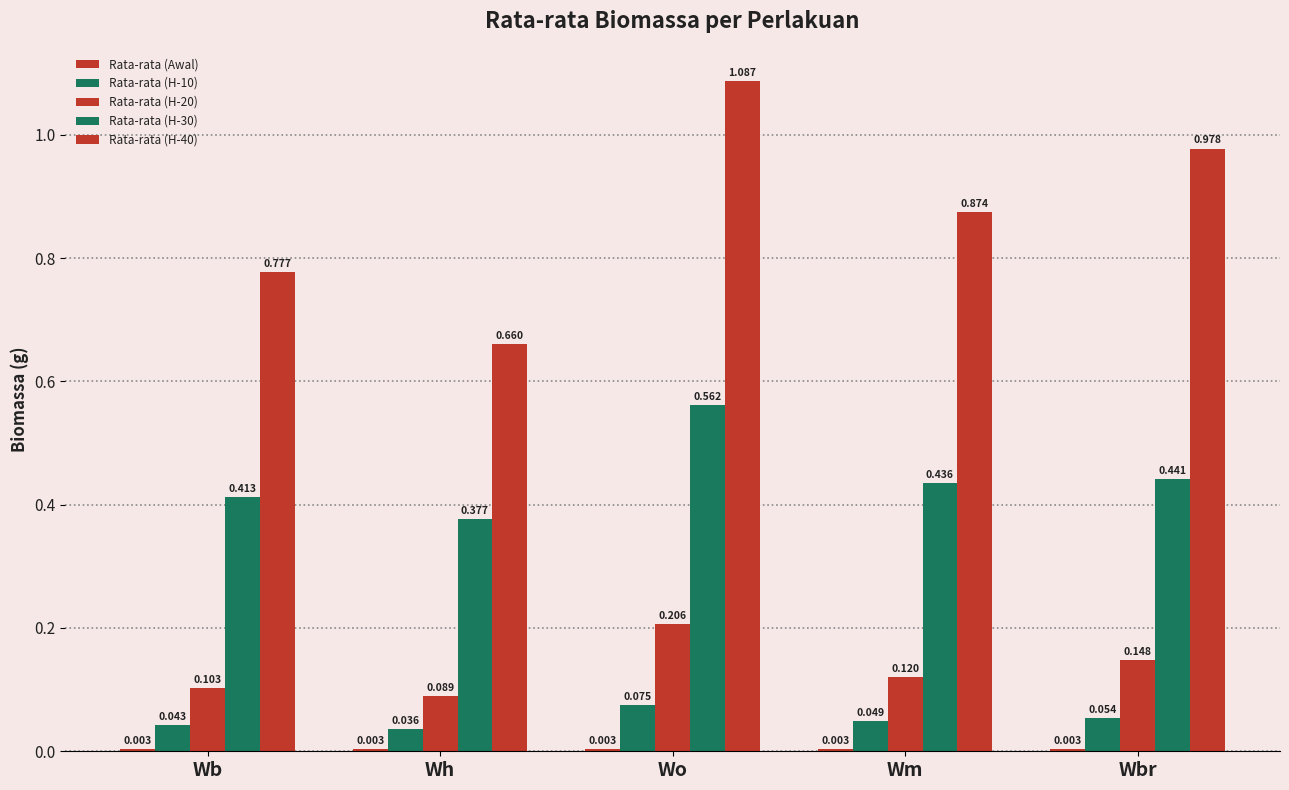

At how many categories does at least one series exceed 0?

5